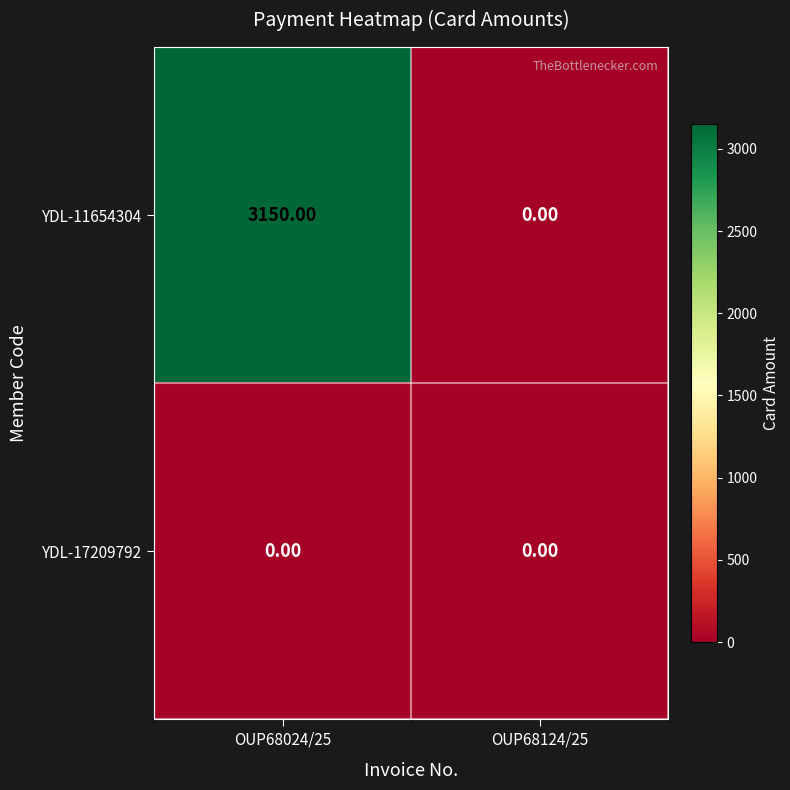

Which series has the largest total across all categories?

YDL-11654304